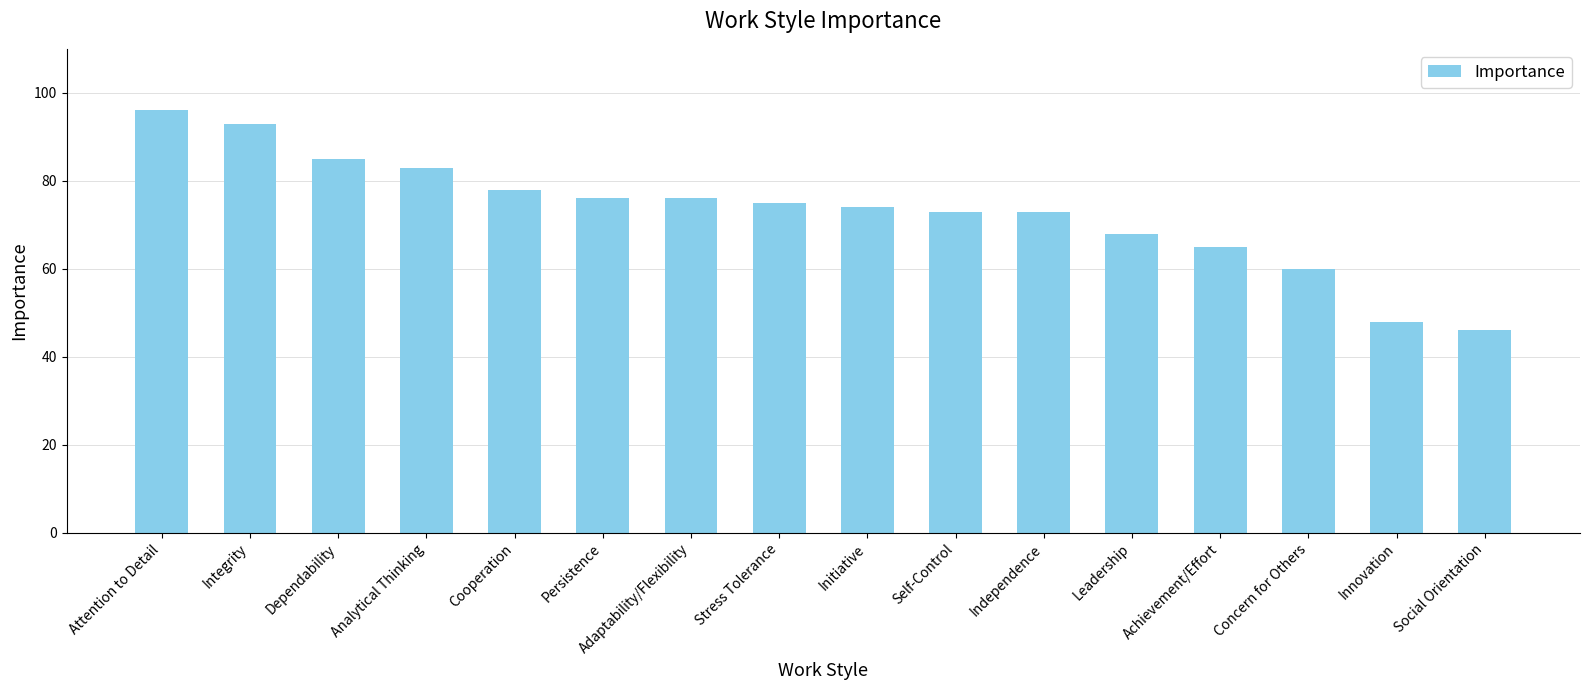

What position from the left is Analytical Thinking?

4